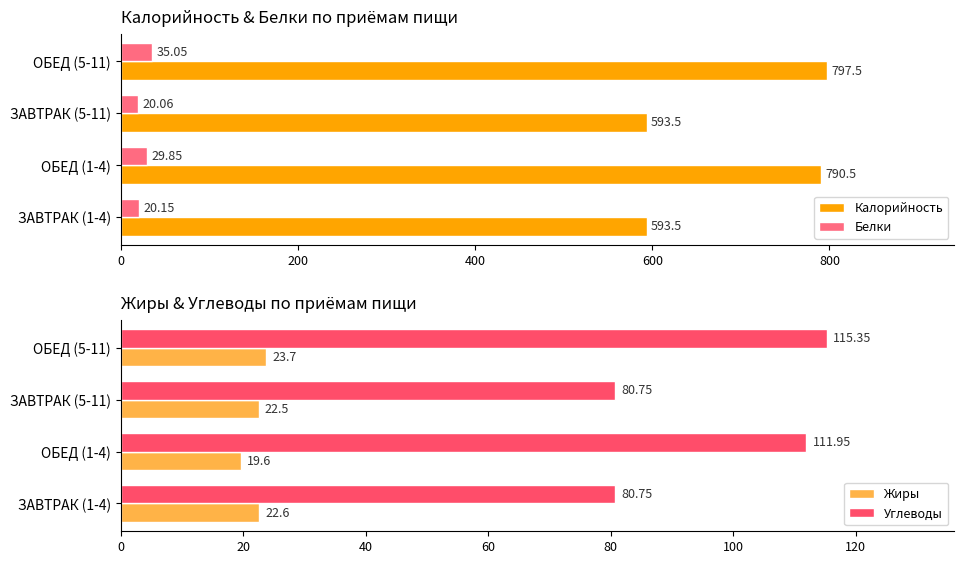

Which series has the largest range (max minus min)?

Калорийность